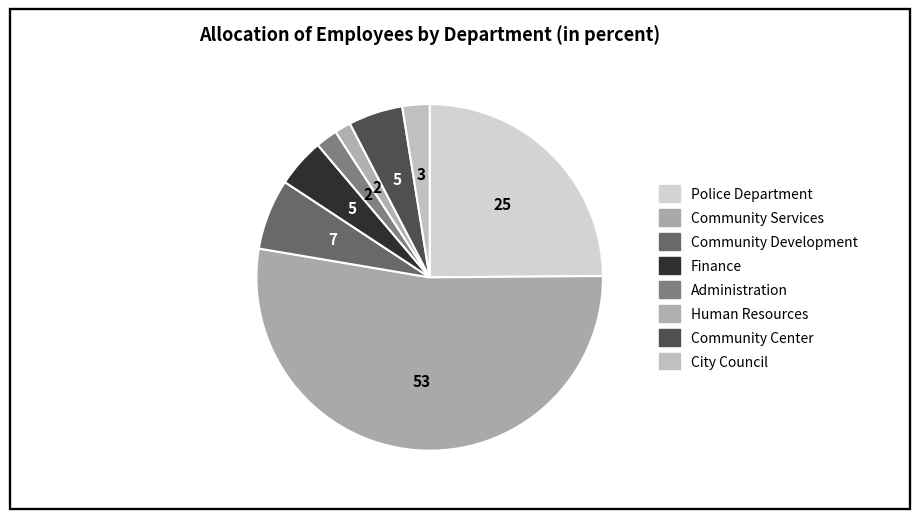

Which category has the biggest portion of the pie?

Community Services